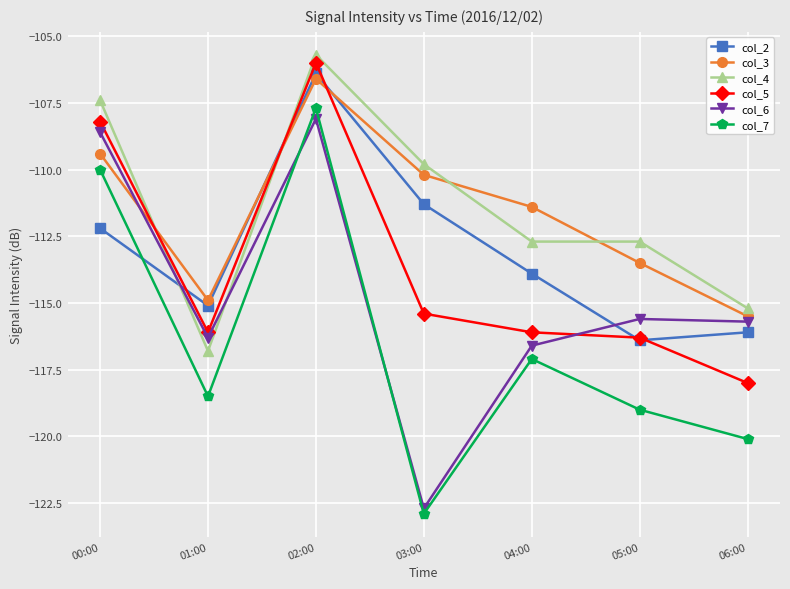

At which label does col_4 first exceed -112?

00:00